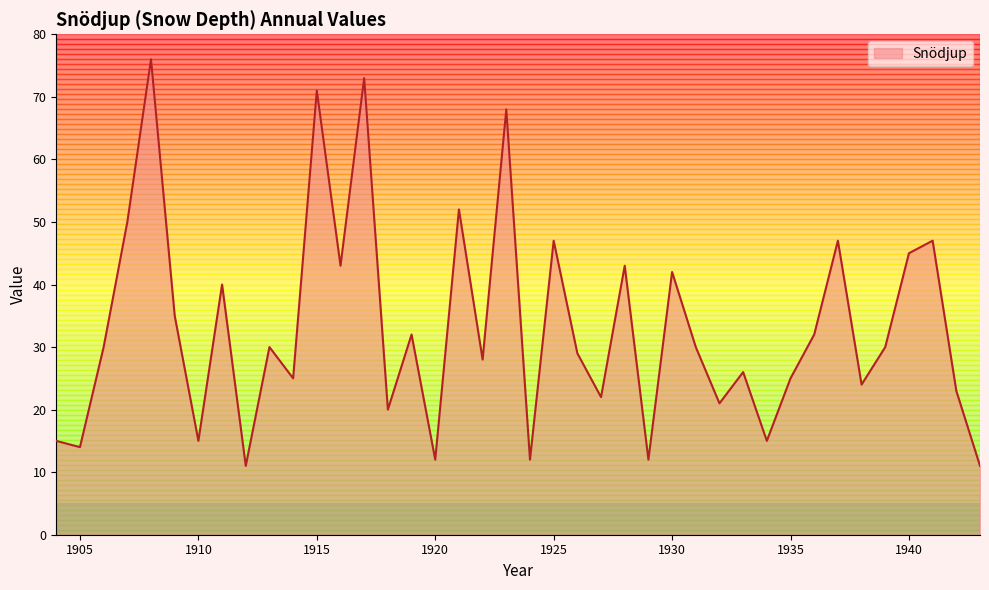

What is the minimum value shown in the chart?

11